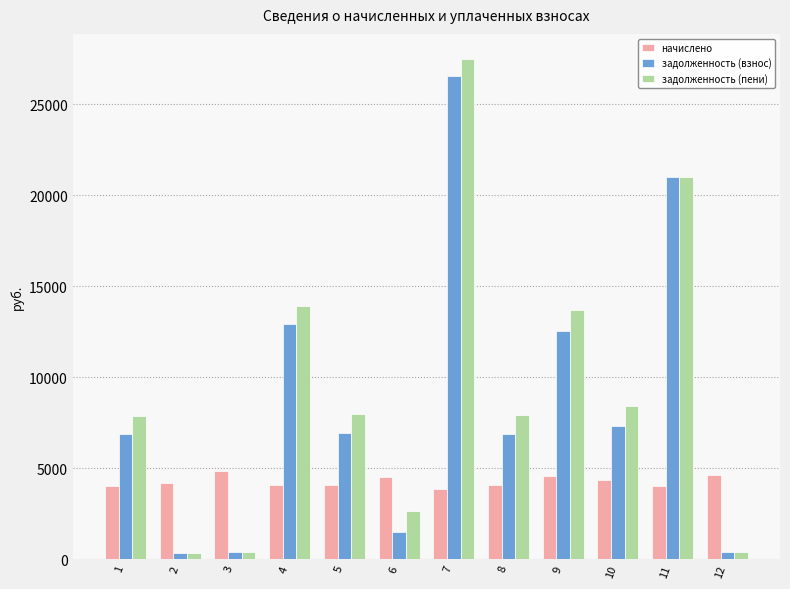

At which category is the sum across all series the highest?

7